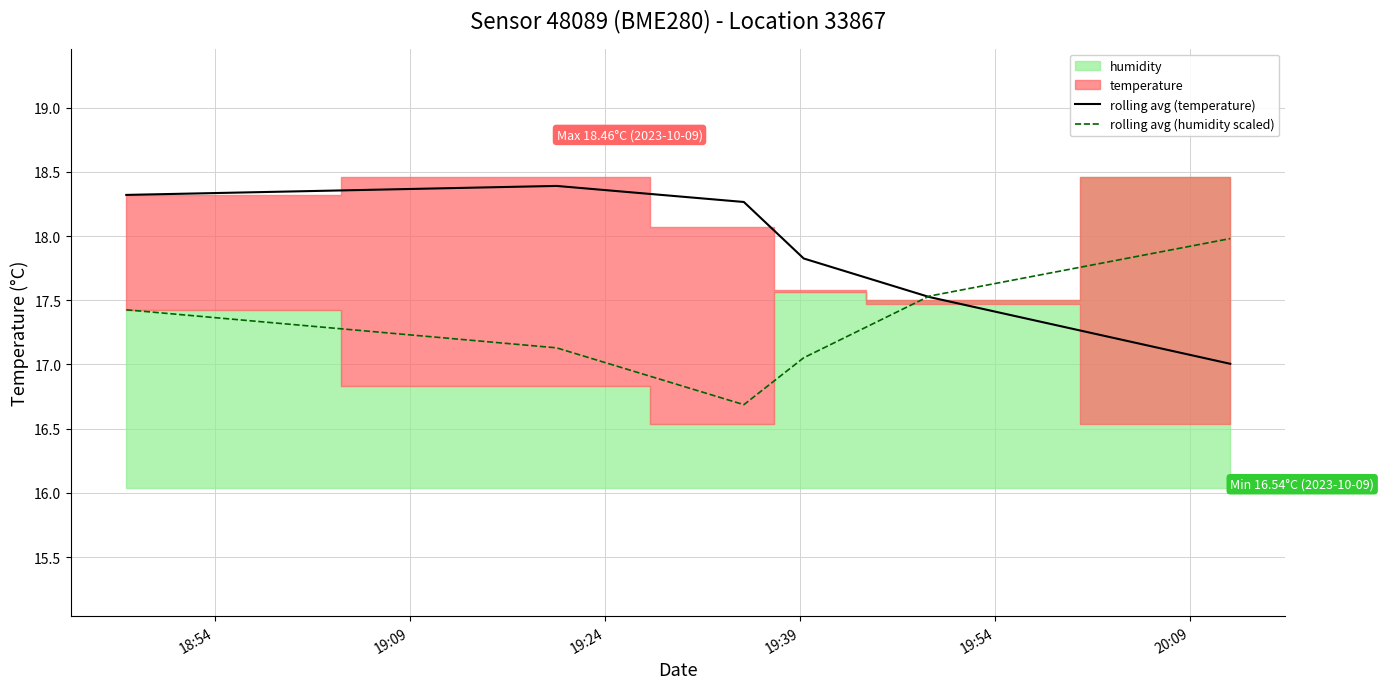

What is the lowest value of the rolling avg (temperature) series?

17.0